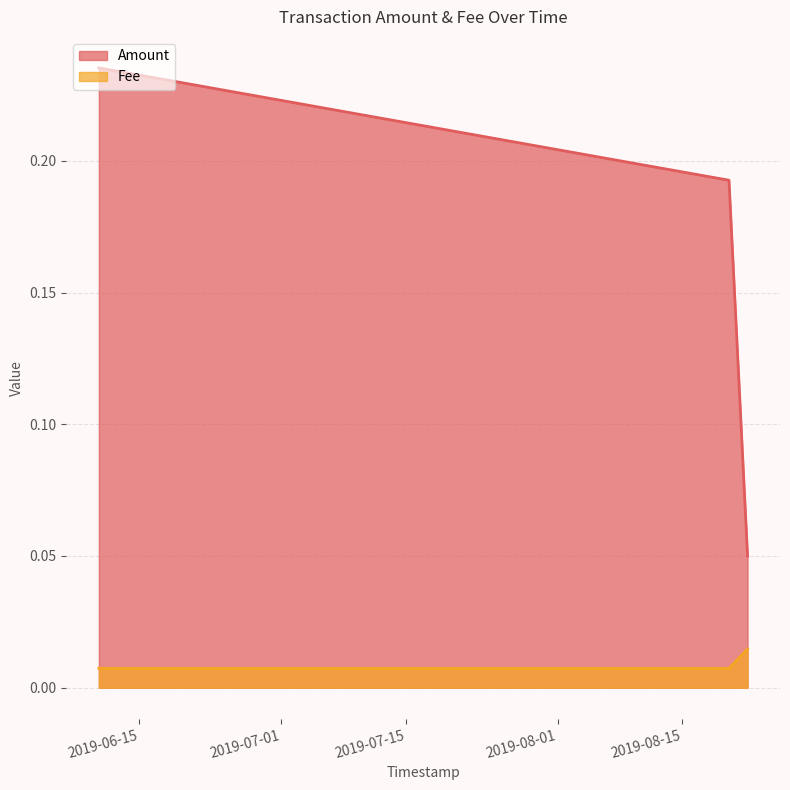

Which category has the highest value across all series?

2019-06-10 12:08:14